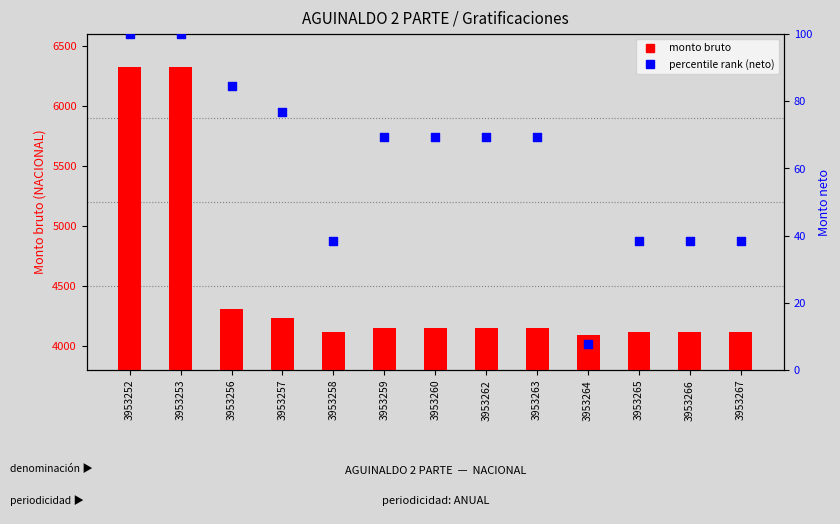

Which series contains the lowest Y value?

percentile rank within the sample